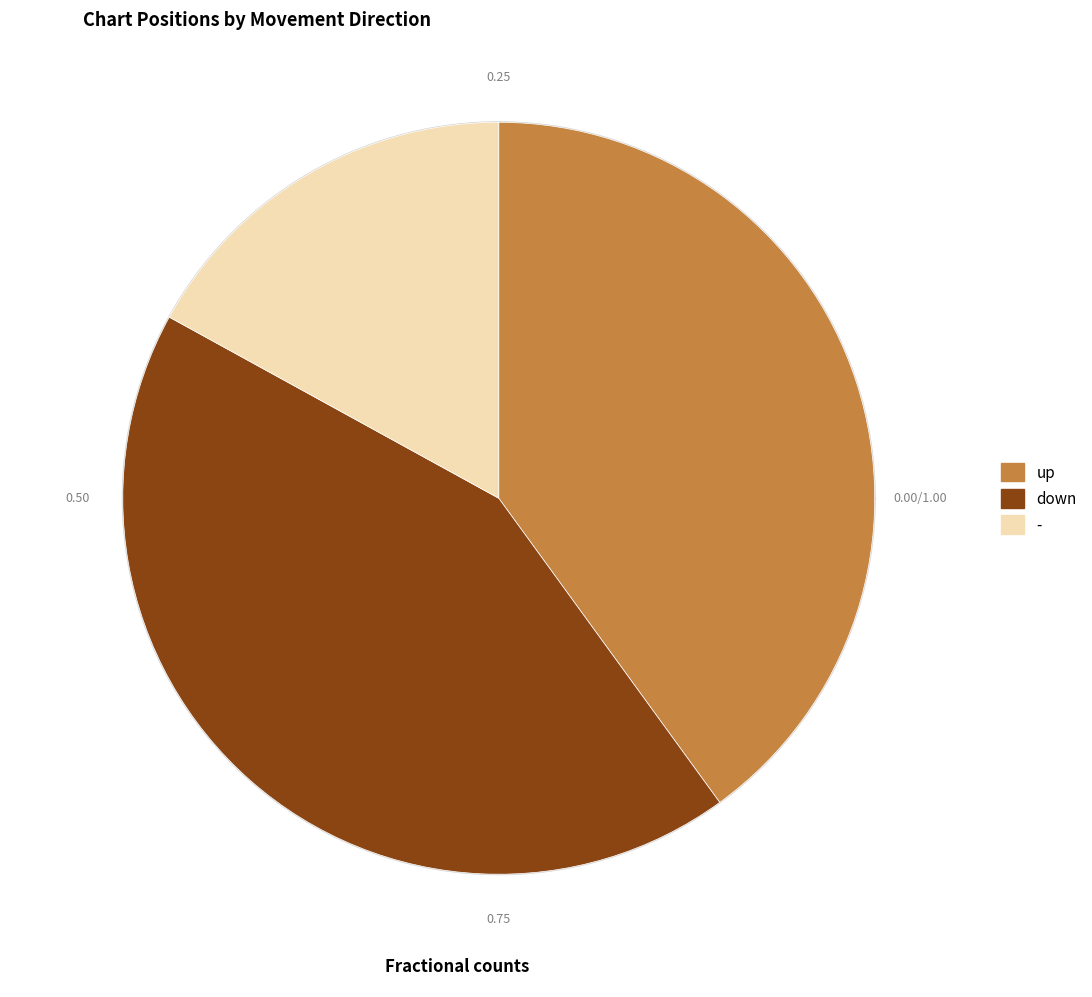

Does - account for over 50% of the chart?

No